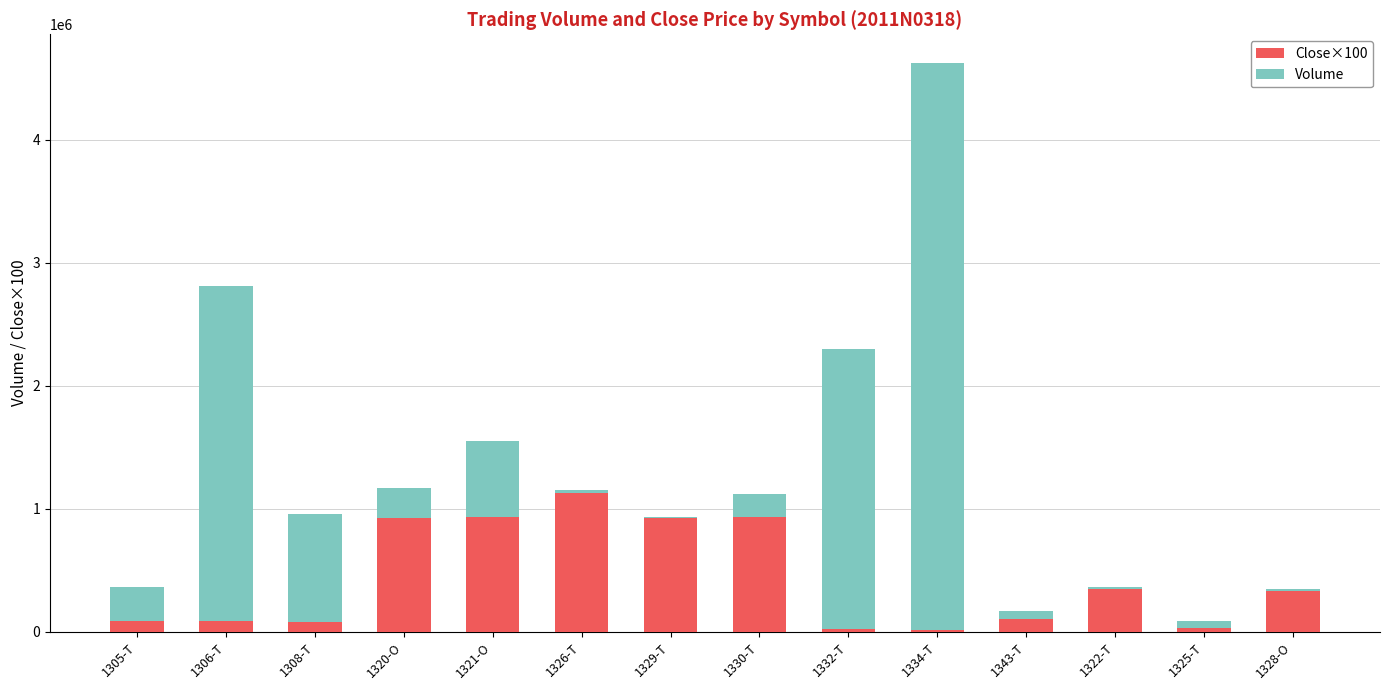

At which category is the sum across all series the highest?

1334-T